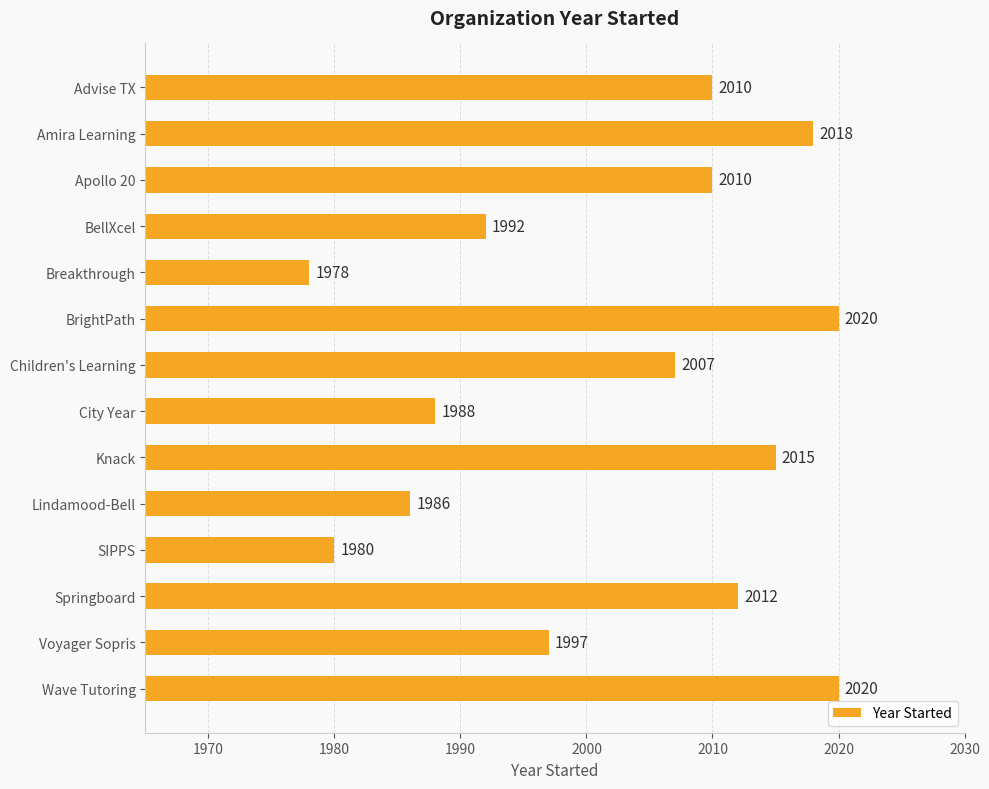

What is the greatest value displayed?

2020